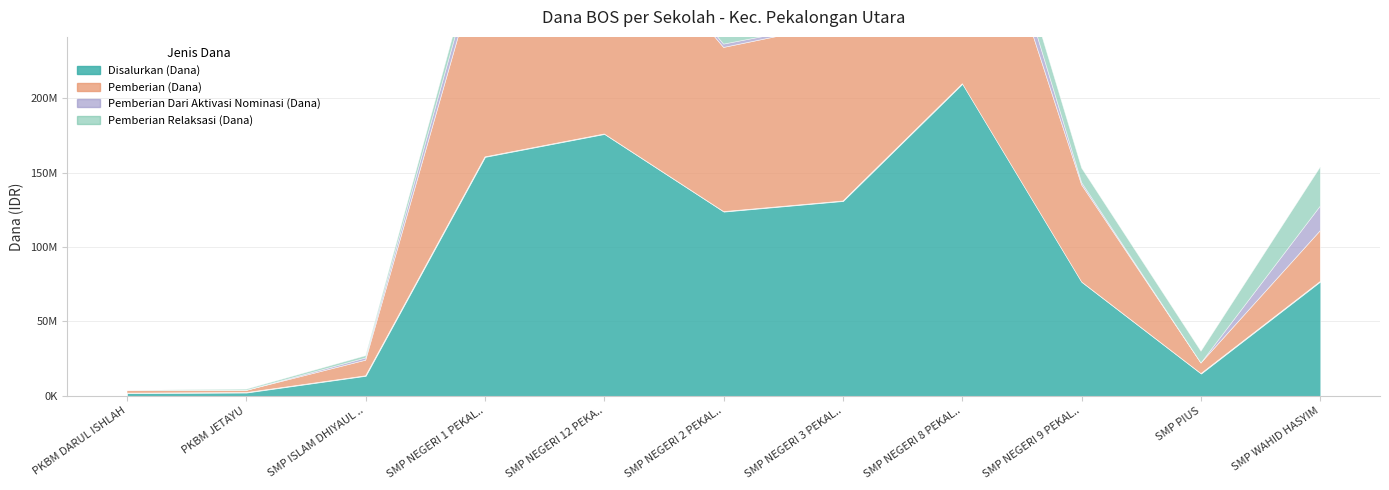

At SMP NEGERI 2 PEKALONGAN, list the series in order from largest to smallest.

Disalurkan (Dana), Pemberian (Dana), Pemberian Relaksasi (Dana), Pemberian Dari Aktivasi Nominasi (Dana)